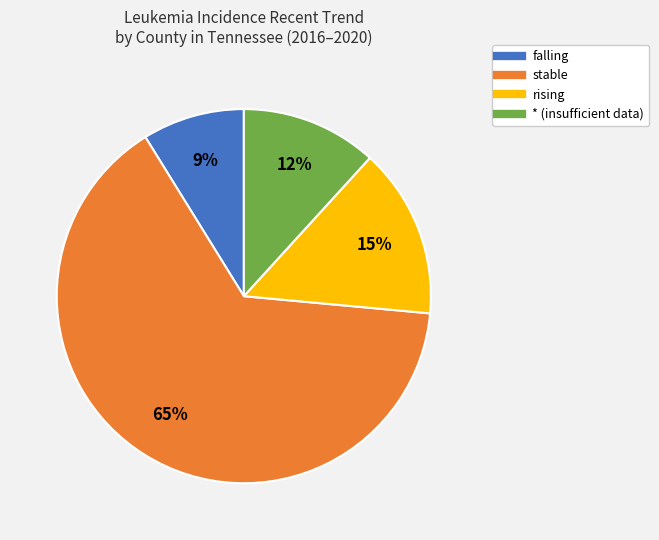

Does any single category account for the majority?

Yes